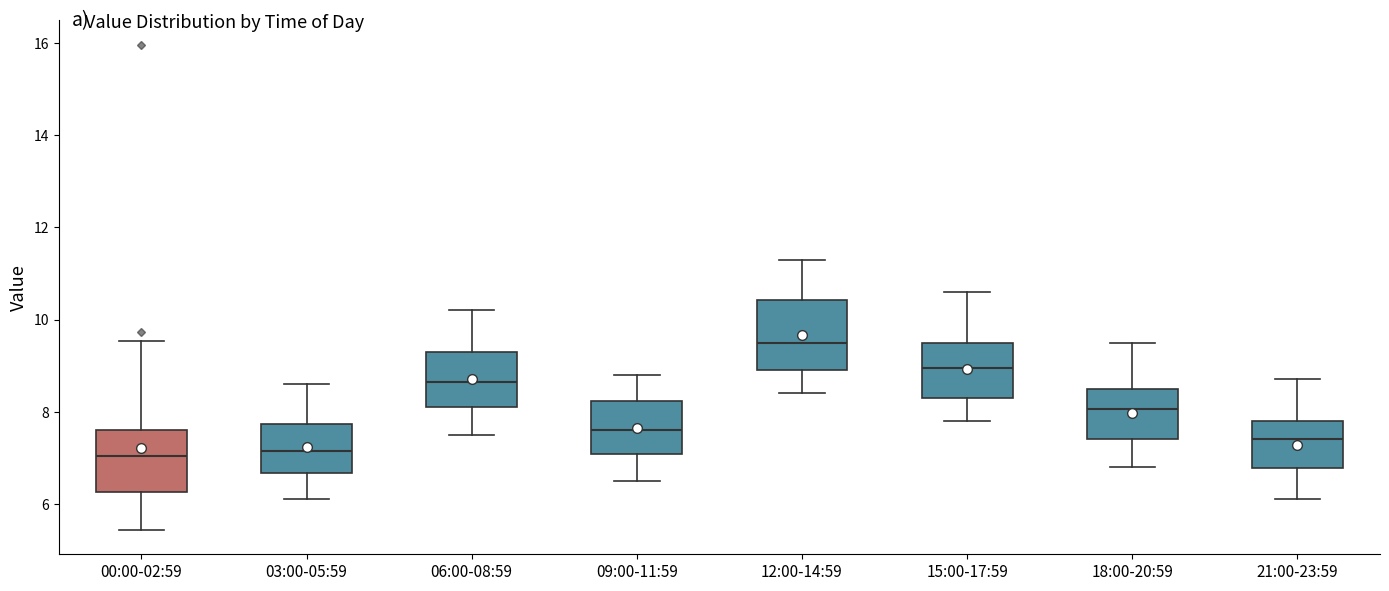

Reading left to right, transcribe this box plot: for each box, give where its median line is, the range the box spans, and where its two whiskers end, as read against the y-axis. The values are not printed on the chart, so give them approximately, as read against the axis.

00:00-02:59: median 7.0, box 6.2 to 7.6, whiskers 5.4 to 9.6
03:00-05:59: median 7.2, box 6.6 to 7.8, whiskers 6.2 to 8.6
06:00-08:59: median 8.6, box 8.2 to 9.4, whiskers 7.6 to 10.2
09:00-11:59: median 7.6, box 7.0 to 8.2, whiskers 6.6 to 8.8
12:00-14:59: median 9.6, box 9.0 to 10.4, whiskers 8.4 to 11.4
15:00-17:59: median 9.0, box 8.4 to 9.6, whiskers 7.8 to 10.6
18:00-20:59: median 8.0, box 7.4 to 8.6, whiskers 6.8 to 9.6
21:00-23:59: median 7.4, box 6.8 to 7.8, whiskers 6.2 to 8.8